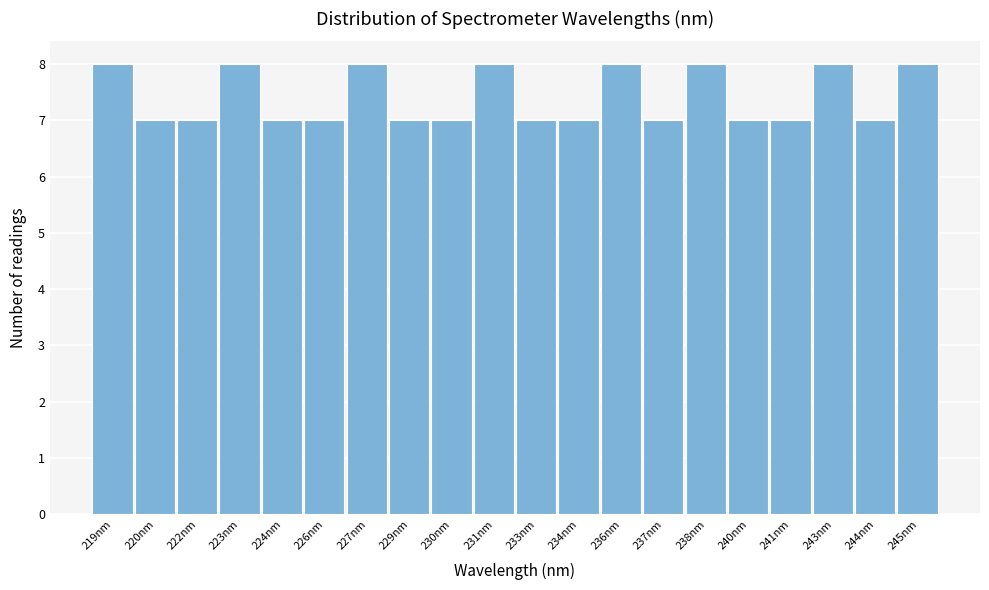

Reading left to right, transcribe all the data shown in this chart.

219nm=8	220nm=7	222nm=7	223nm=8	224nm=7	226nm=7	227nm=8	229nm=7	230nm=7	231nm=8	233nm=7	234nm=7	236nm=8	237nm=7	238nm=8	240nm=7	241nm=7	243nm=8	244nm=7	245nm=8